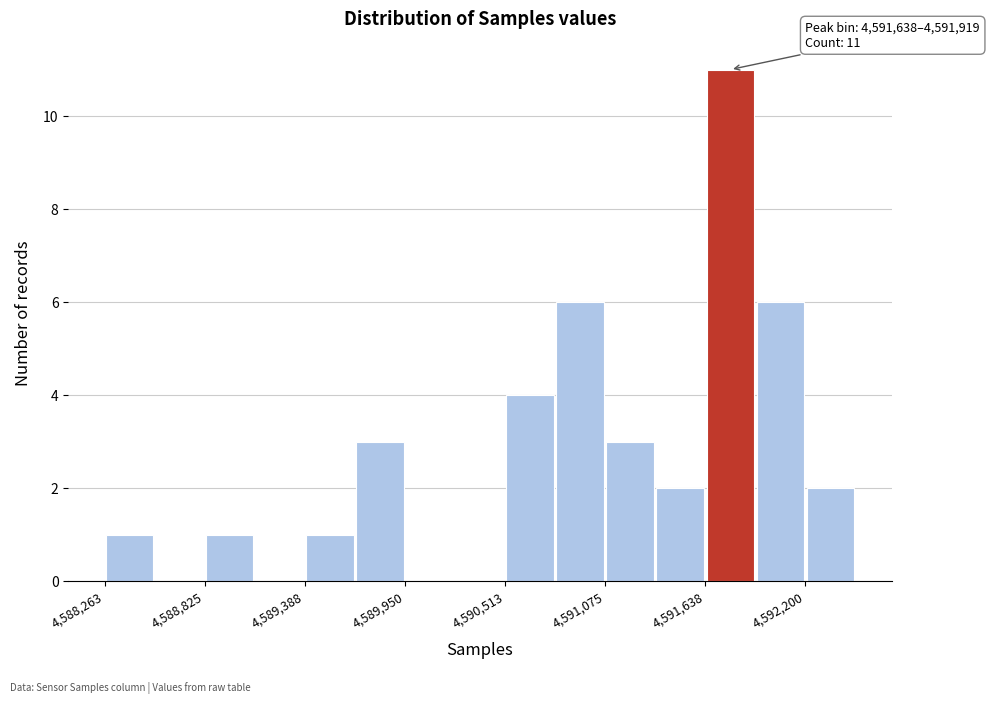

Around what value on the x-axis is the tallest bar? Give the approximate position of its centre, as read against the axis.

4591800